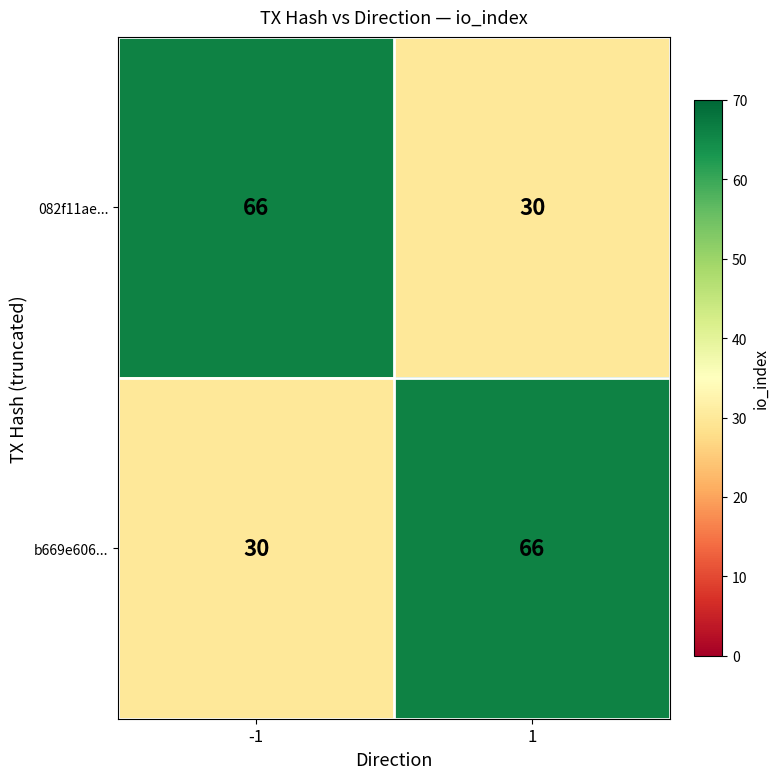

What is the sum of the 082f11ae... values at -1 and 1?

96